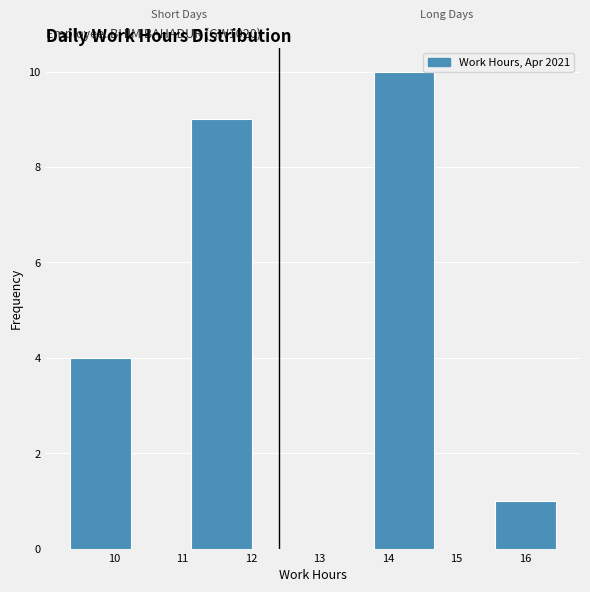

Which range on the x-axis has the tallest bar?

13.8 to 14.7